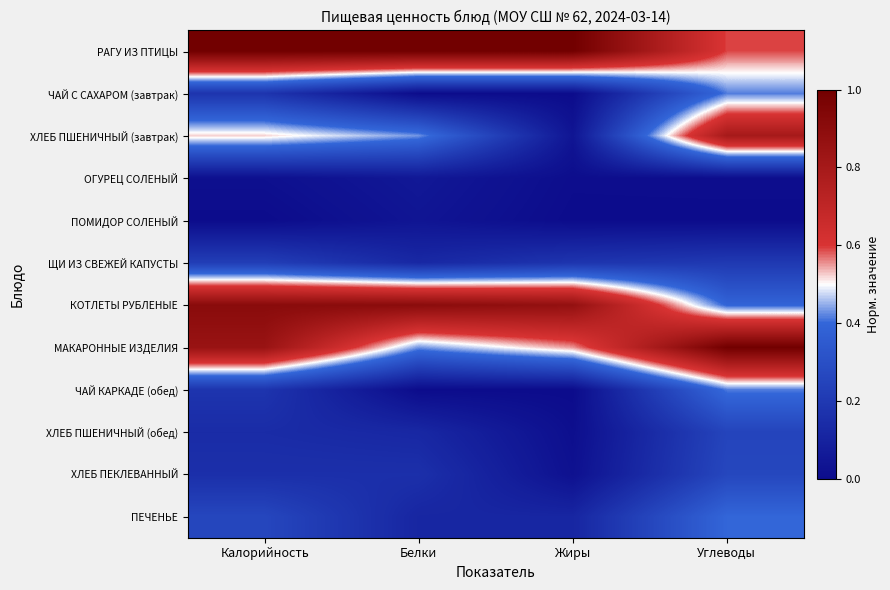

How many data points does each series have?

4